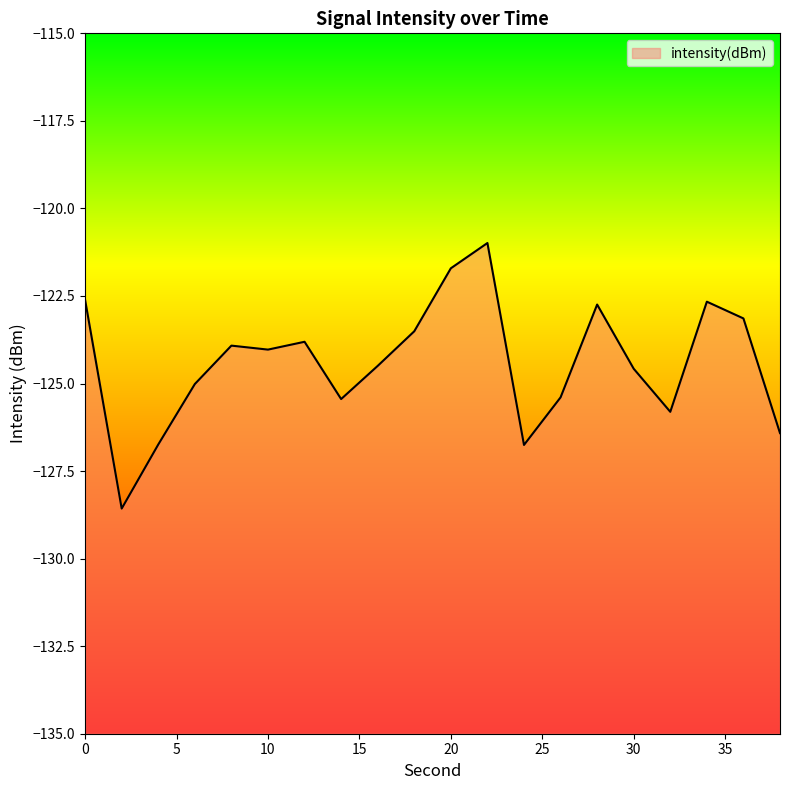

List the labels in order of value, smallest first.

2, 24, 4, 38, 32, 14, 26, 6, 30, 16, 10, 8, 12, 18, 36, 28, 34, 0, 20, 22